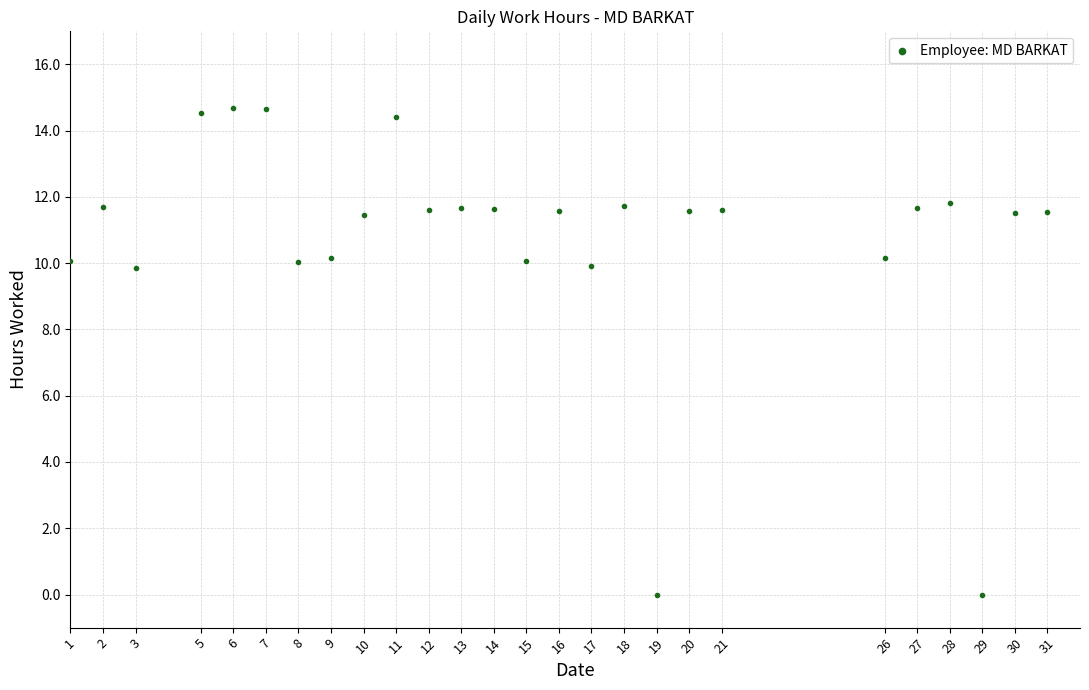

What is the range of Y values (max minus min)?

14.7